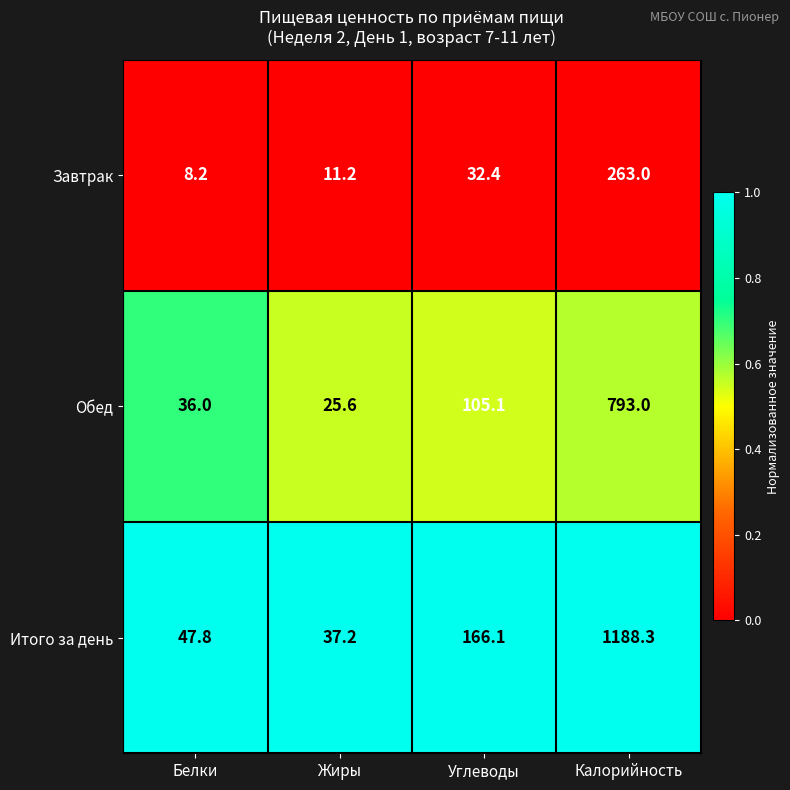

Rank the series by their average value, from highest to lowest.

Итого за день, Обед, Завтрак